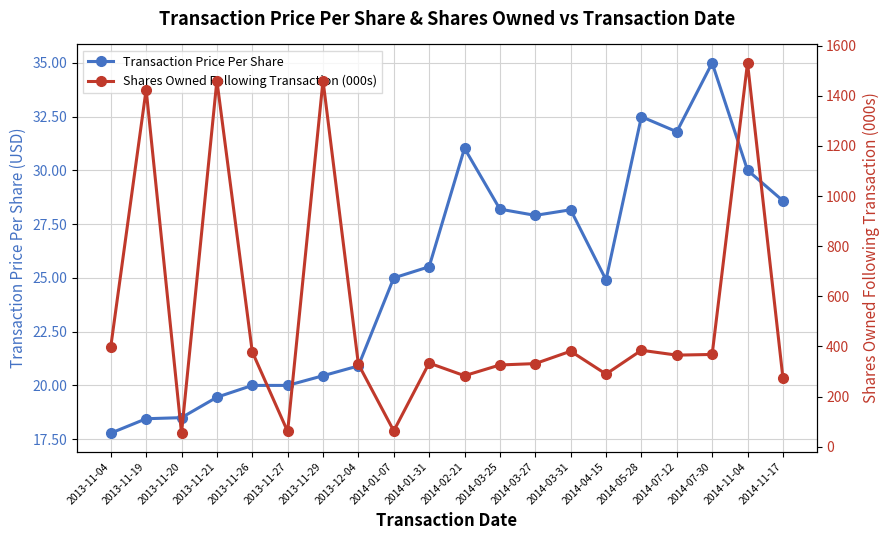

What are all the series names shown in the legend?

Transaction Price Per Share, Shares Owned Following Transaction (000s)